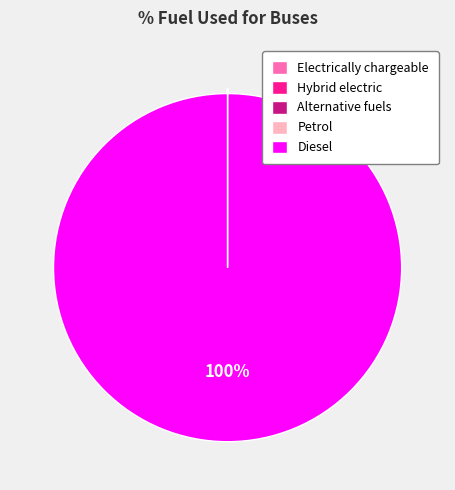

Is it true that Diesel is 100% of the pie?

True